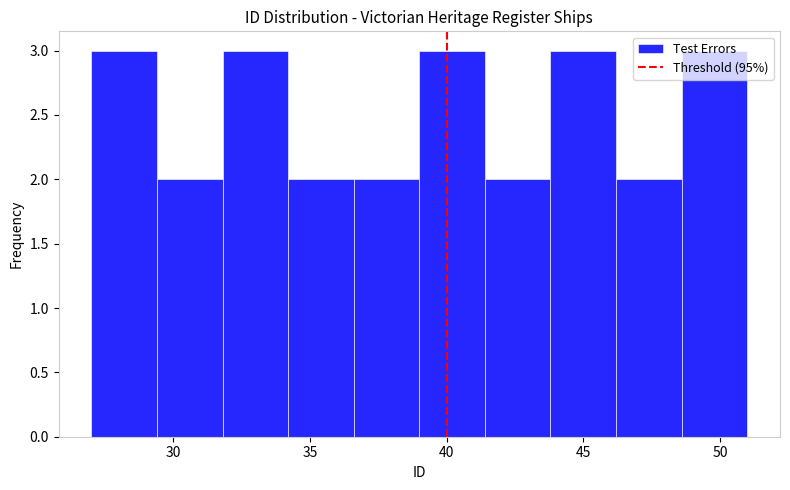

How tall is the bar that spans 27.0 to 29.4 on the x-axis? Neither the bar edges nor the heights are printed on the chart, so give them approximately, as read against the axes.

3